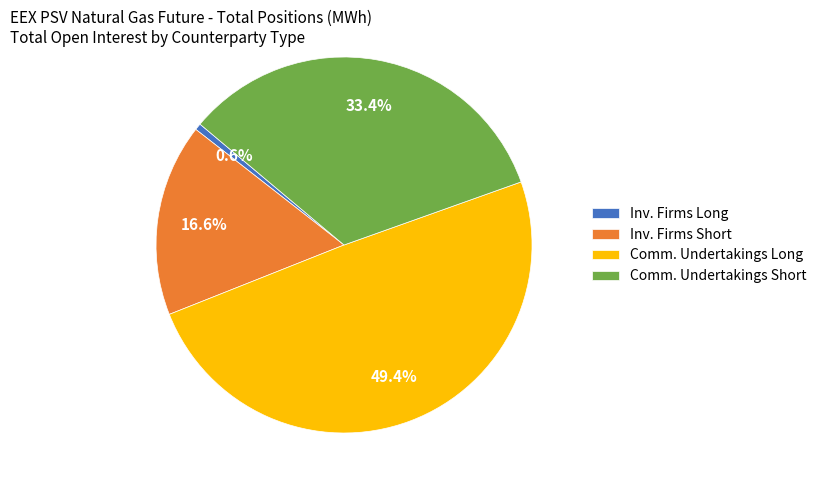

Is there a majority slice in this chart?

No